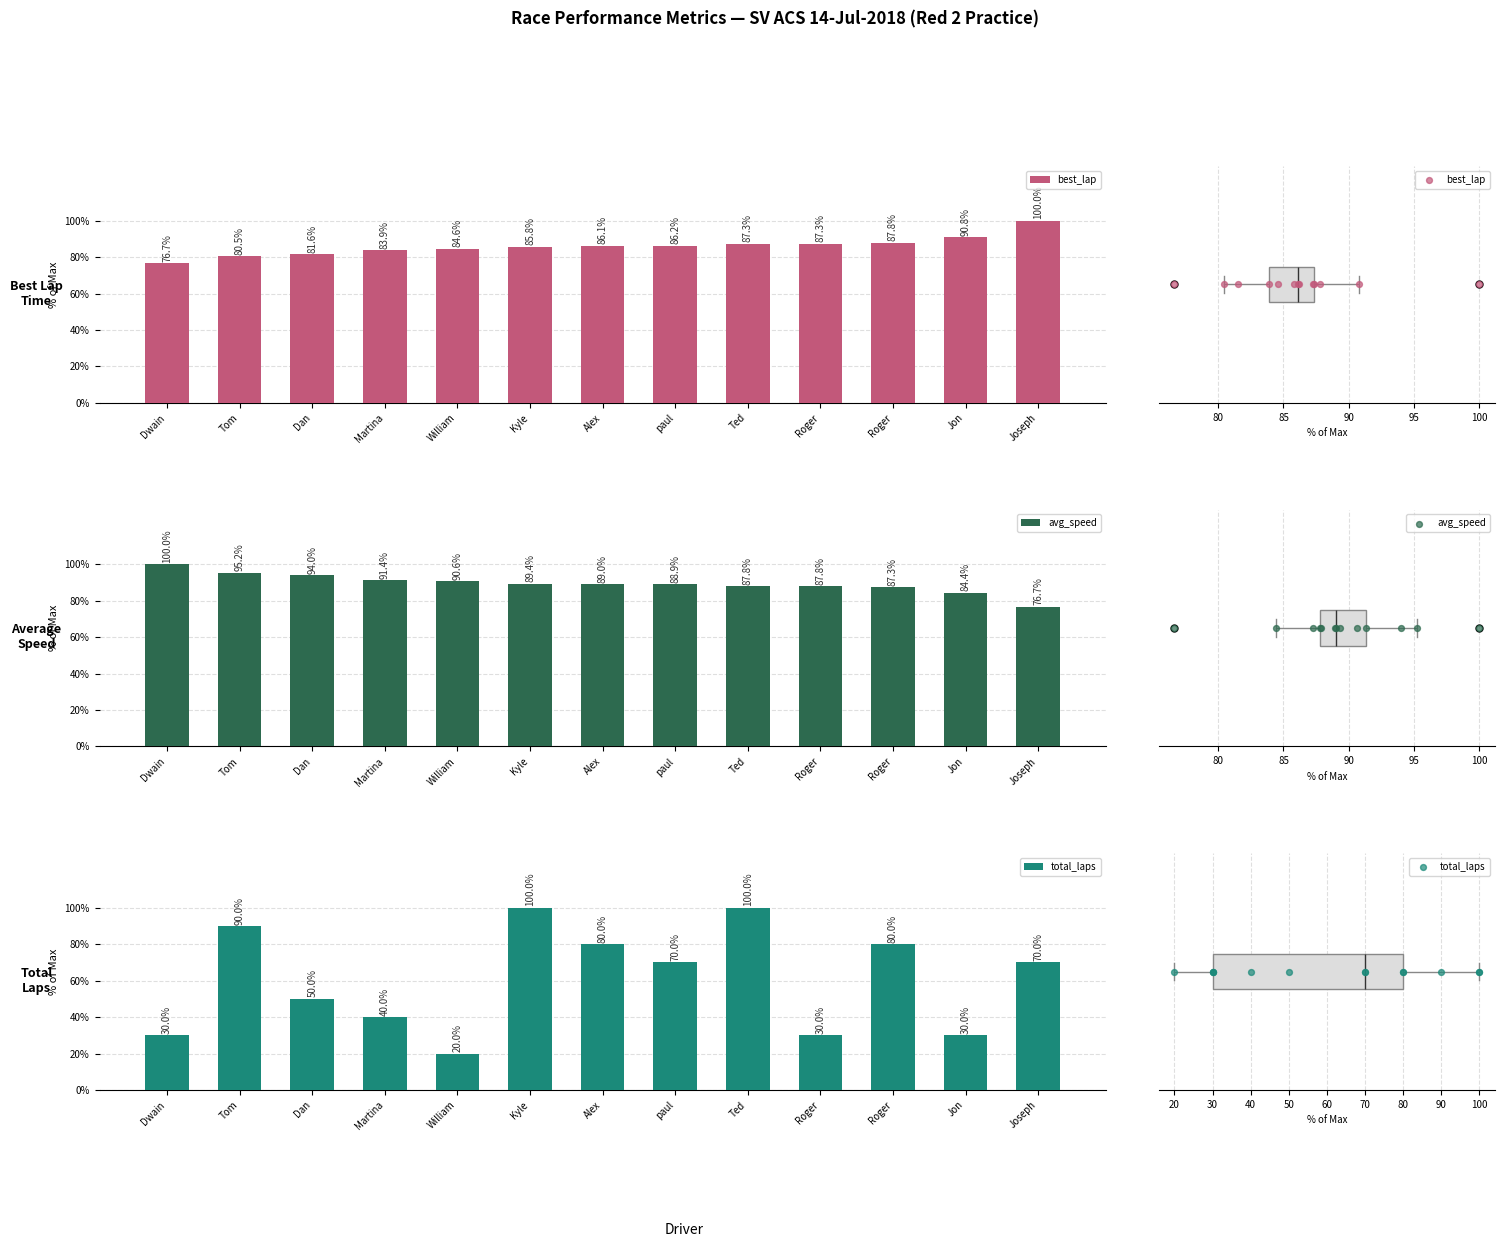

Is the value of Best Lap Time at Tom greater than the value of Average Speed at Dwain?

No